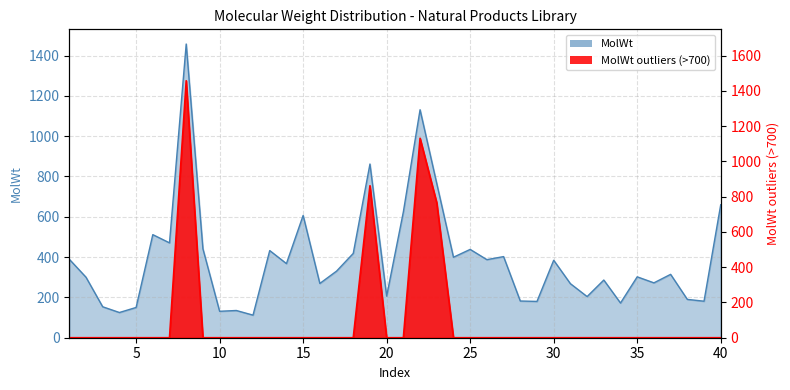

Where is the first local maximum?

6